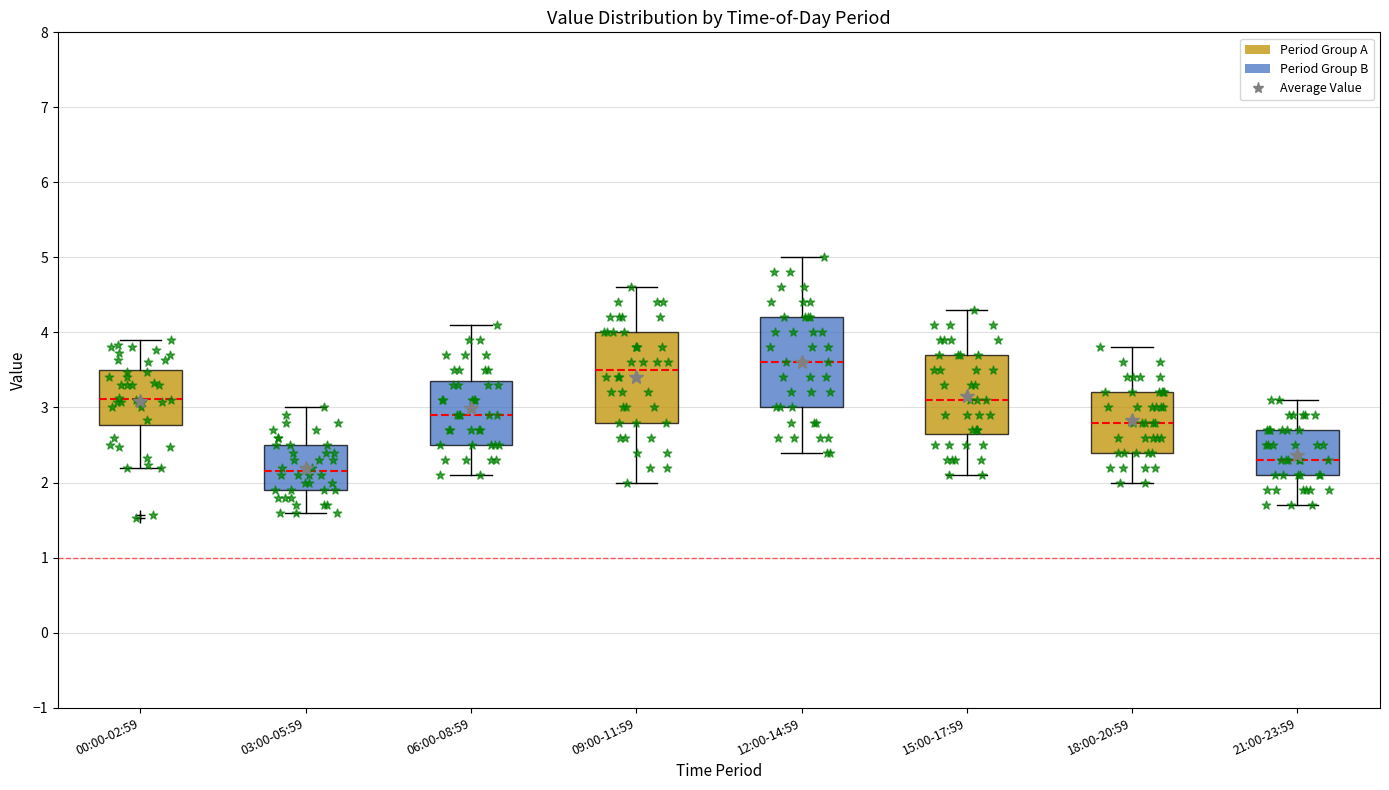

Which box has the highest median line?

12:00-14:59